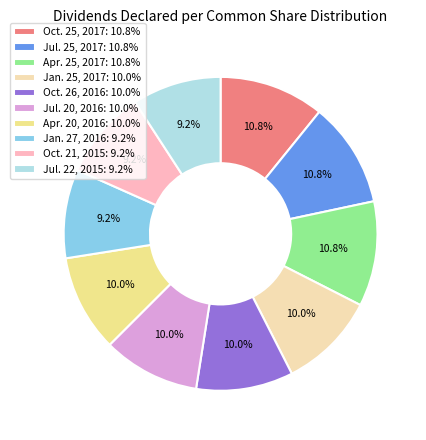

Does any single category account for the majority?

No